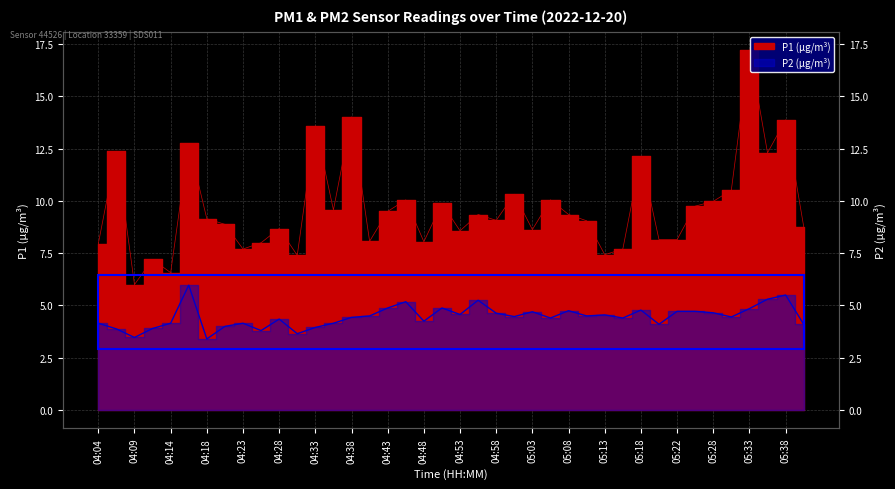

At how many categories does at least one series exceed 5?

40